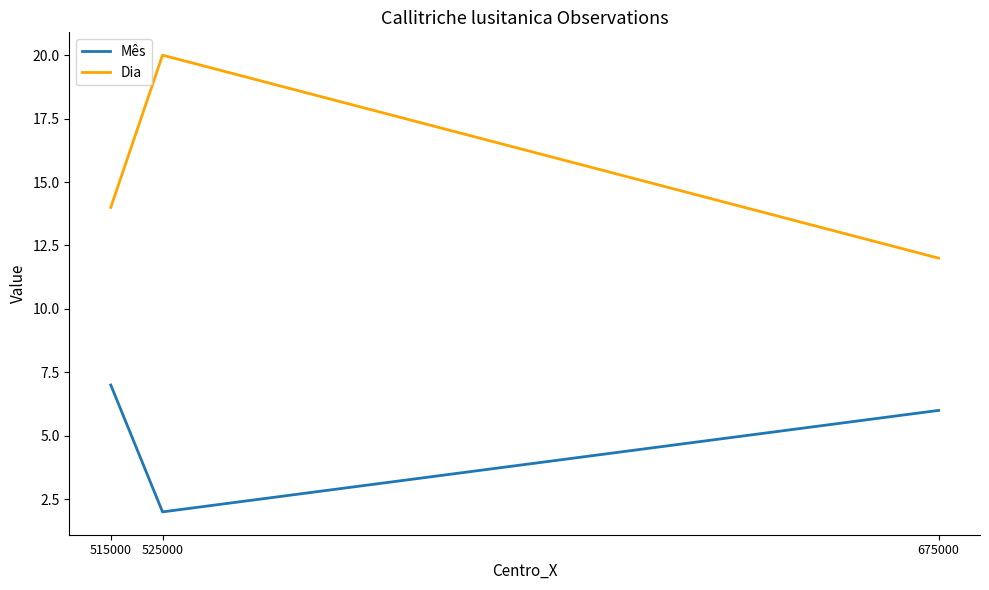

List the series in order of their overall mean, highest first.

Dia, Mês